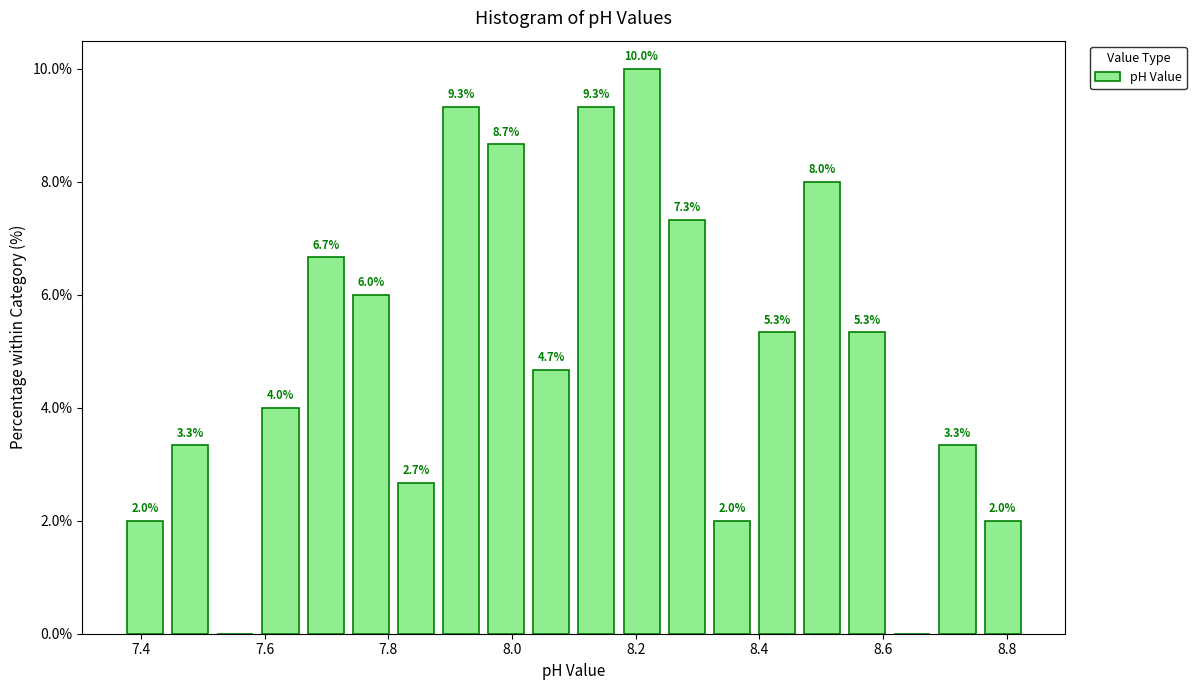

Read against the x-axis, roughly where is the centre of the tallest bar?

8.20